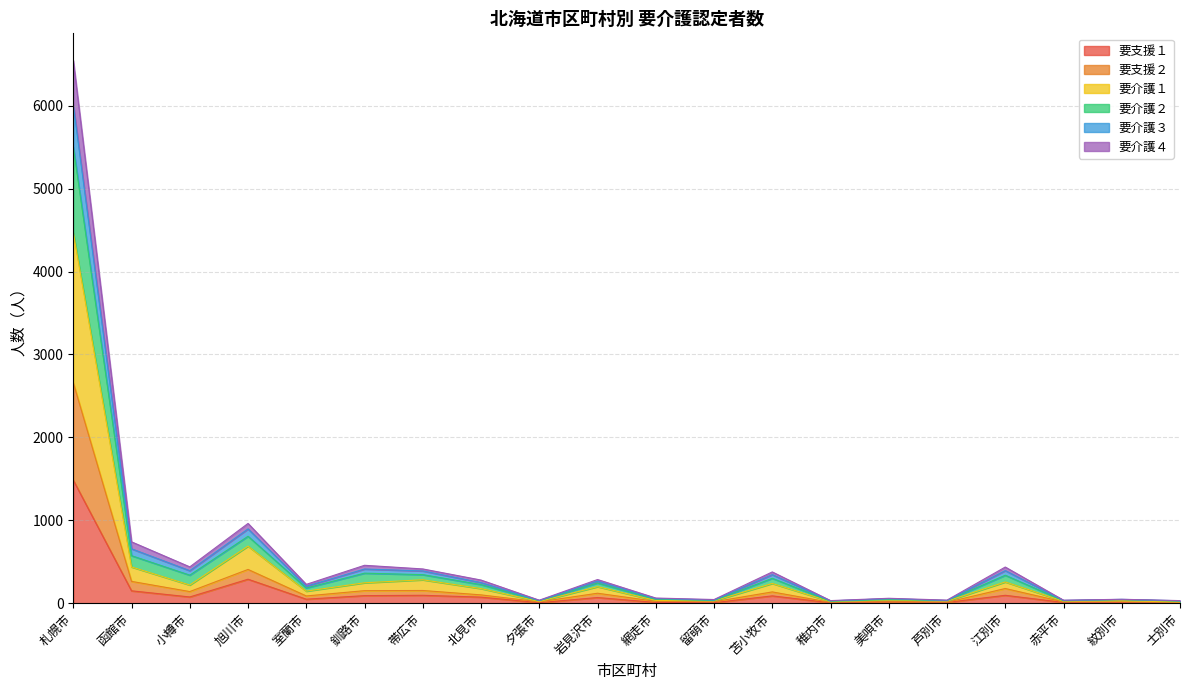

True or false: 要介護１ has a value of 404 at 旭川市.

False